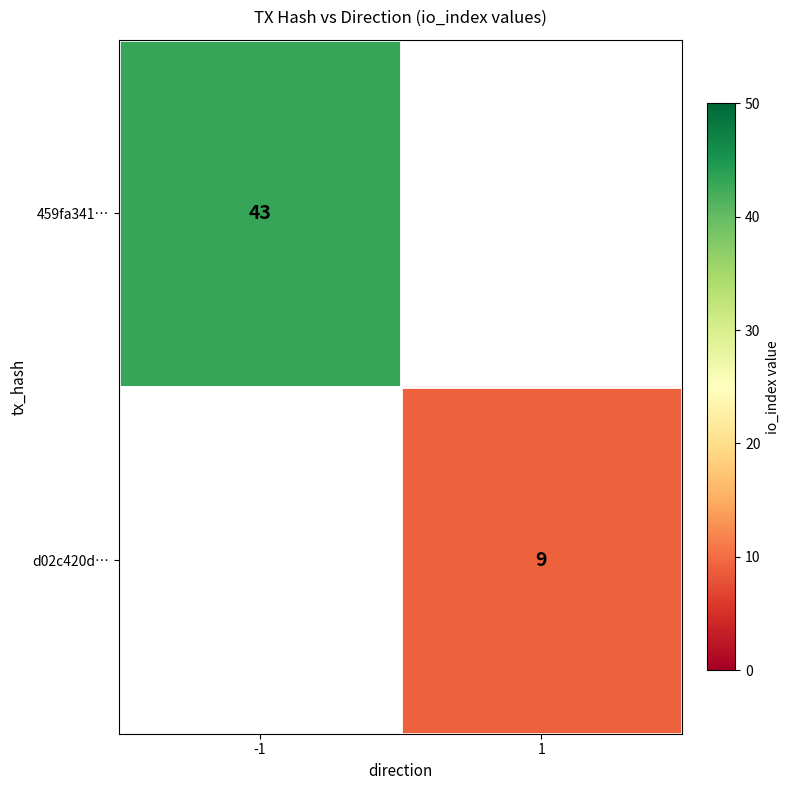

Is it true that 459fa341… equals 43 at -1?

True